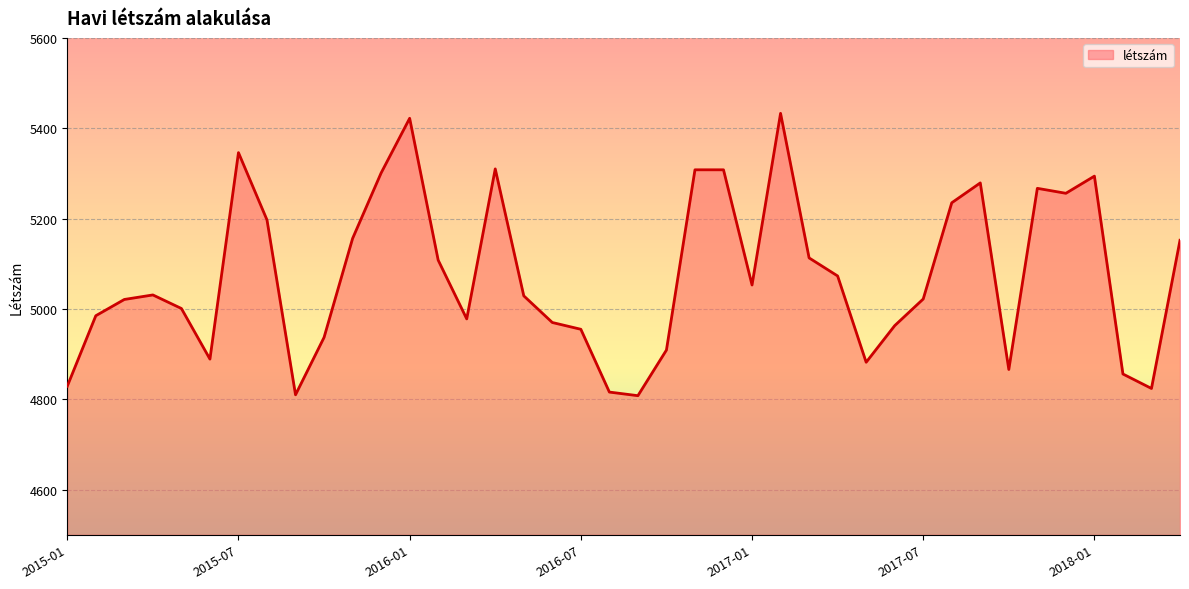

What is the greatest value displayed?

5433